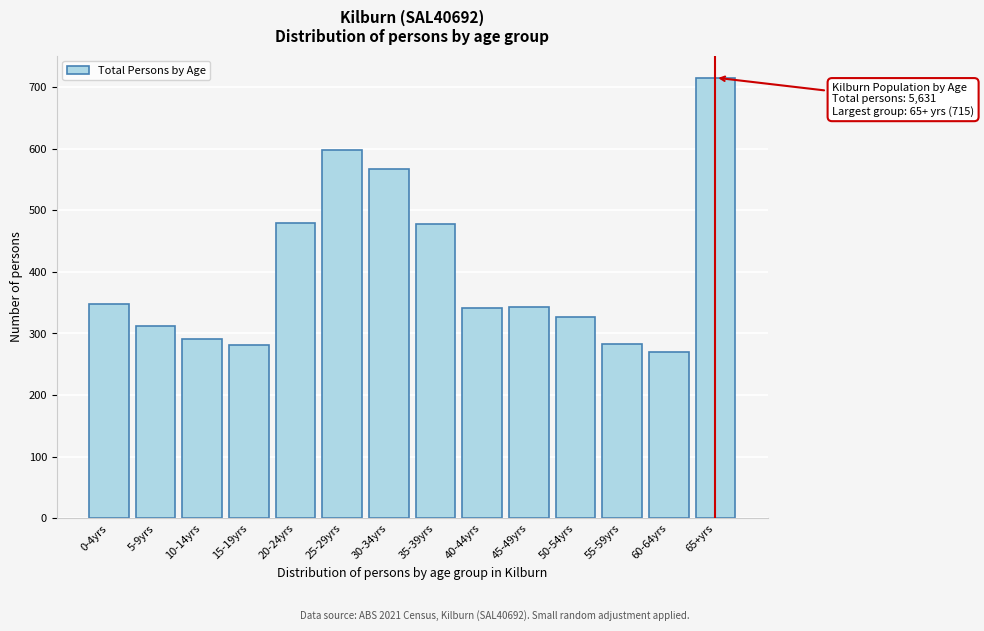

What is the difference between the second highest and minimum values?

328